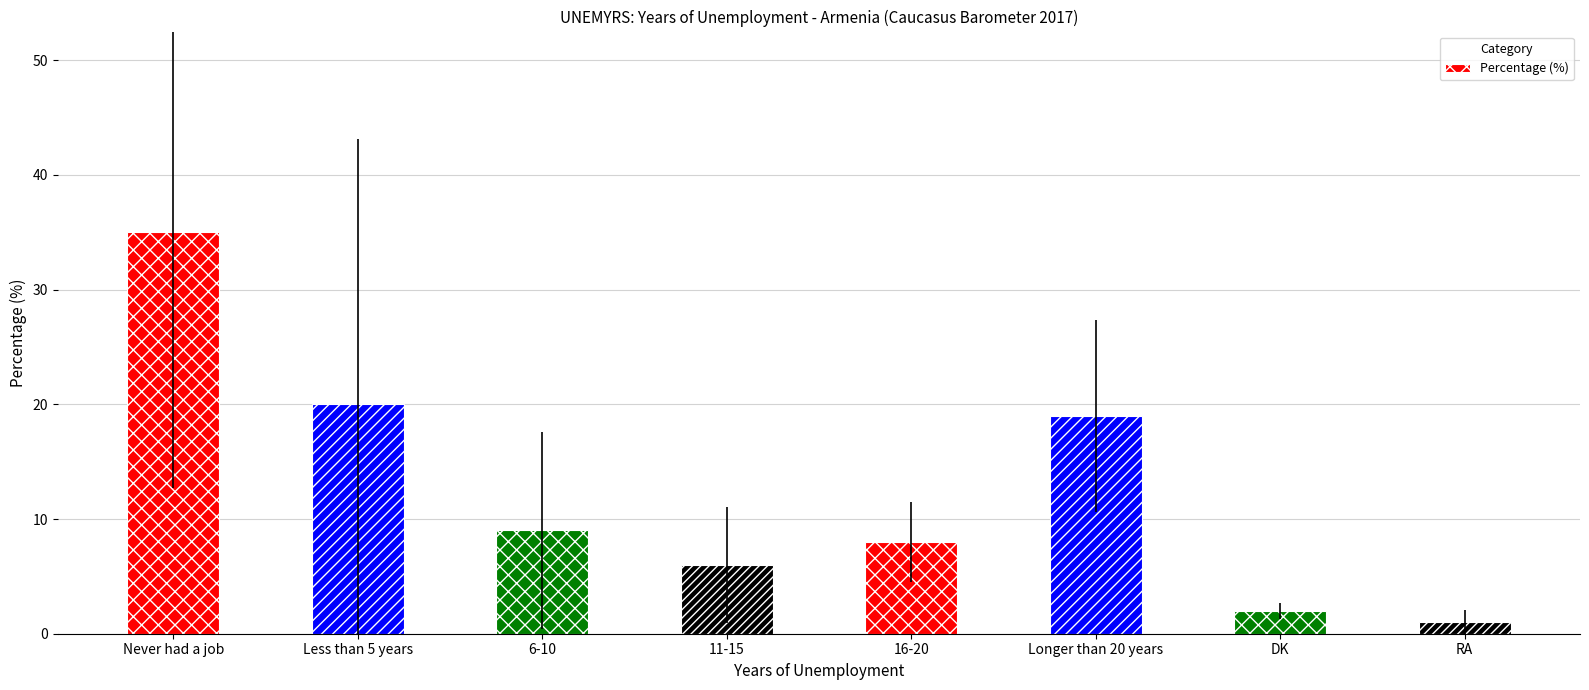

List the labels in order of value, largest first.

Never had a job, Less than 5 years, Longer than 20 years, 6-10, 16-20, 11-15, DK, RA